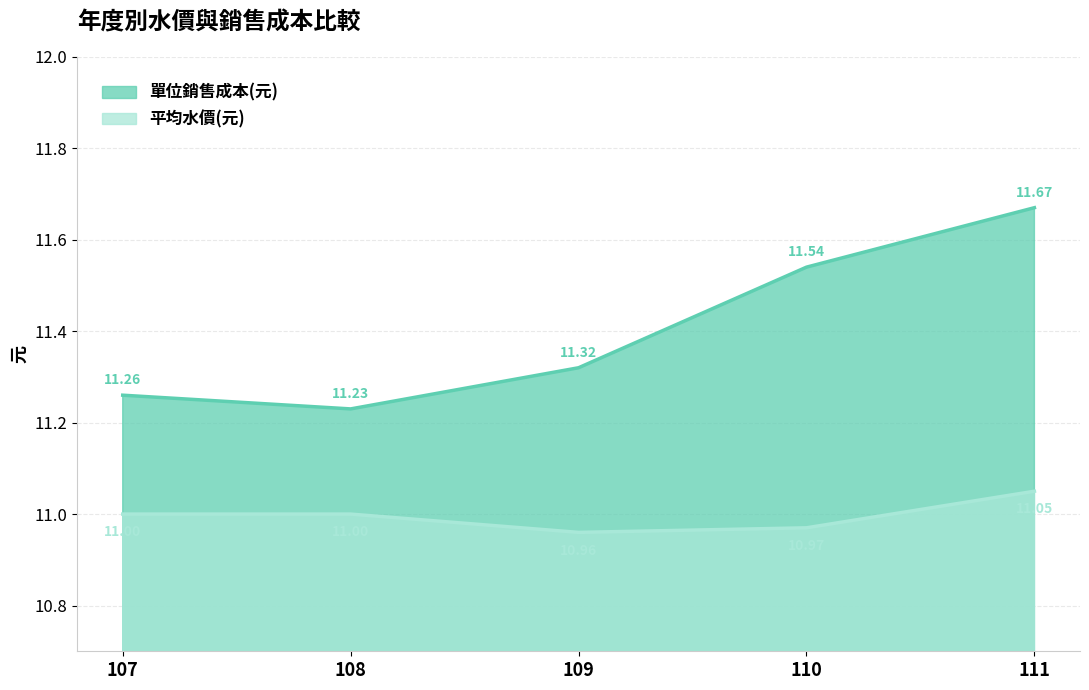

At which category is the sum across all series the highest?

111